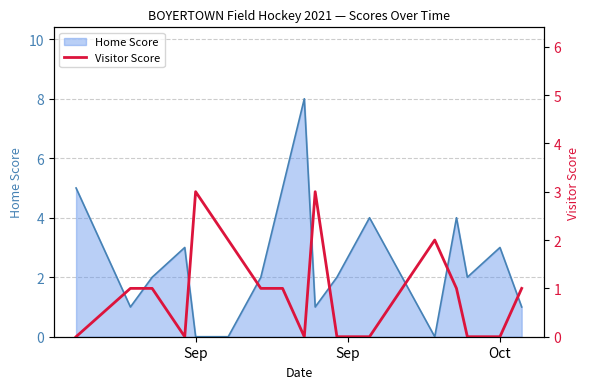

What is the difference between the maximum and second lowest values?

3